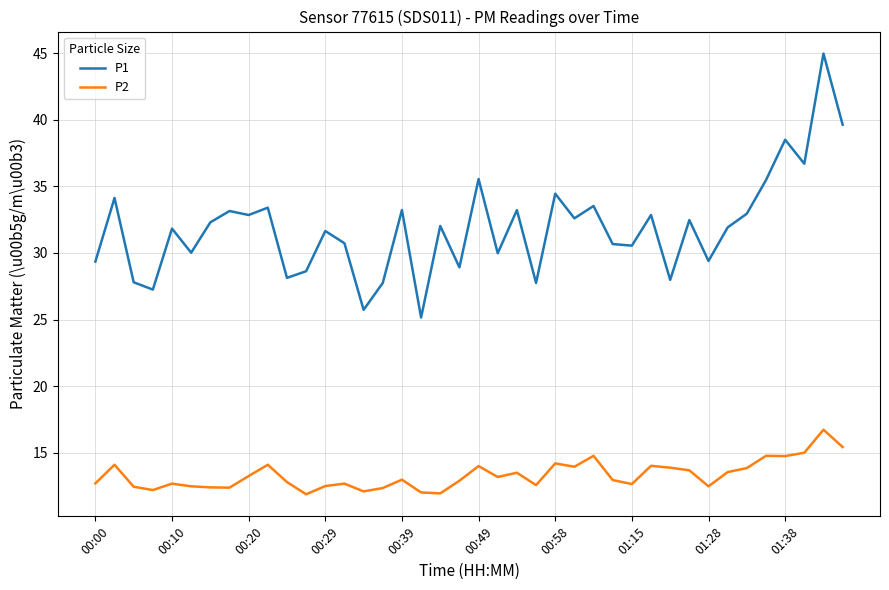

What is the lowest value of the P2 series?

11.9